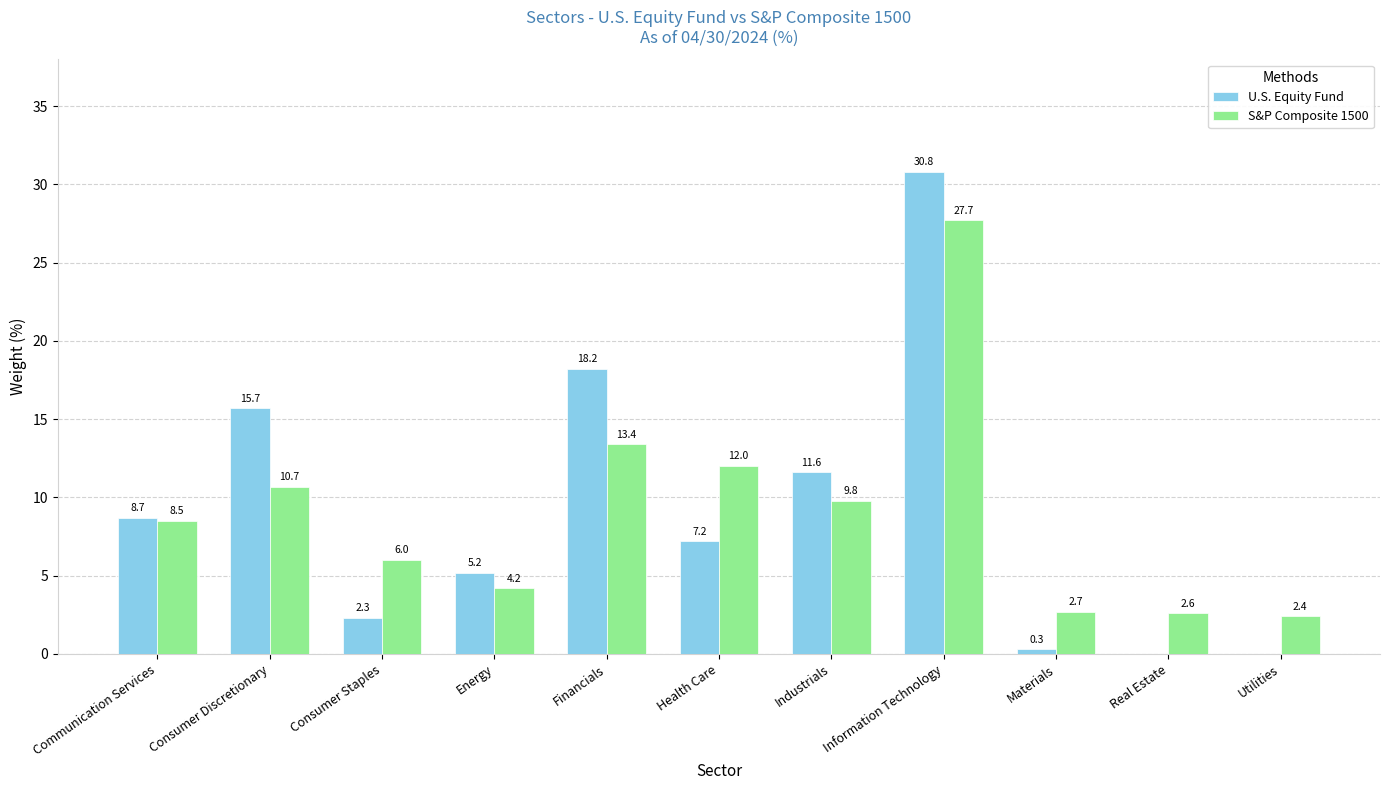

The value of U.S. Equity Fund at Industrials is 11.6. True or false?

True